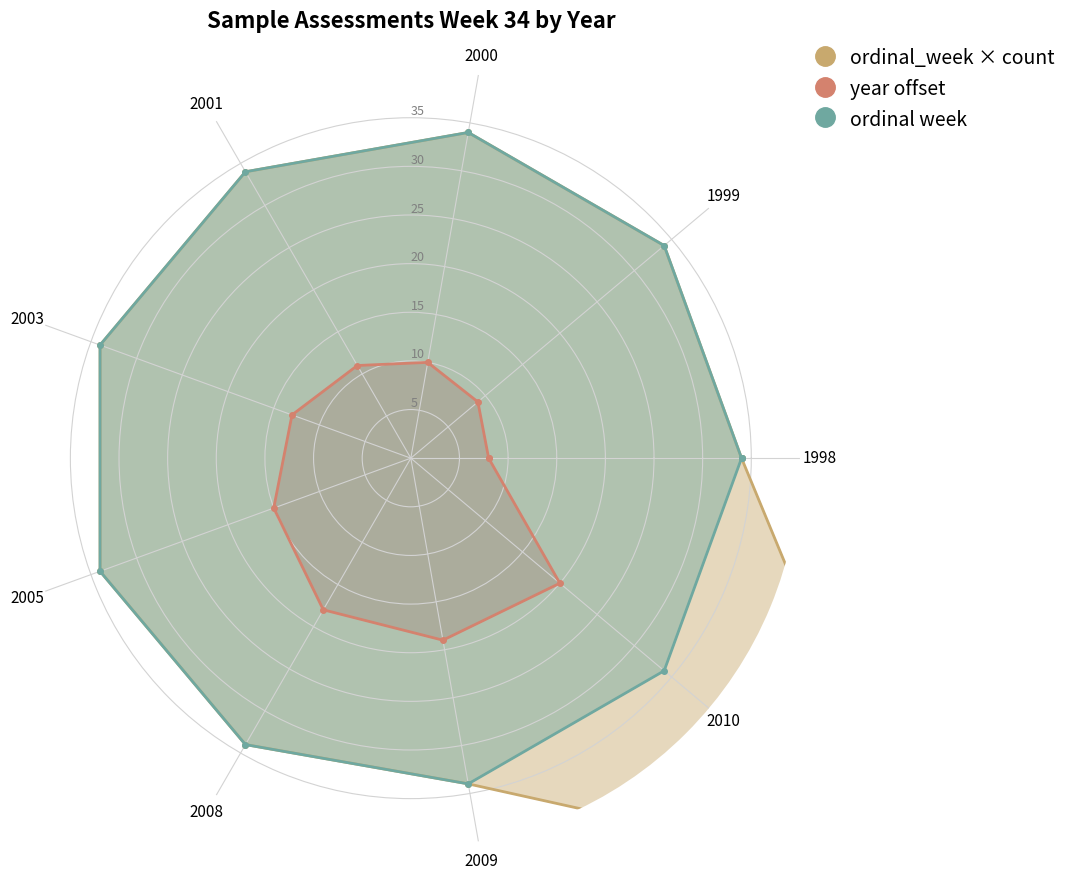

How many lines are shown in the chart?

3